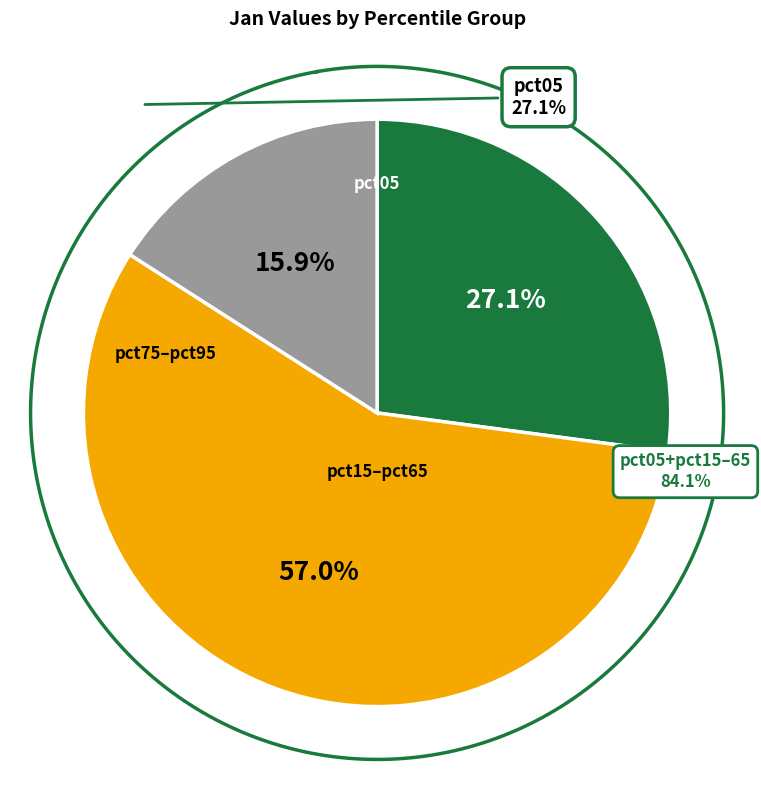

Approximately how many times larger is the value at pct35 compared to pct45?

1.0